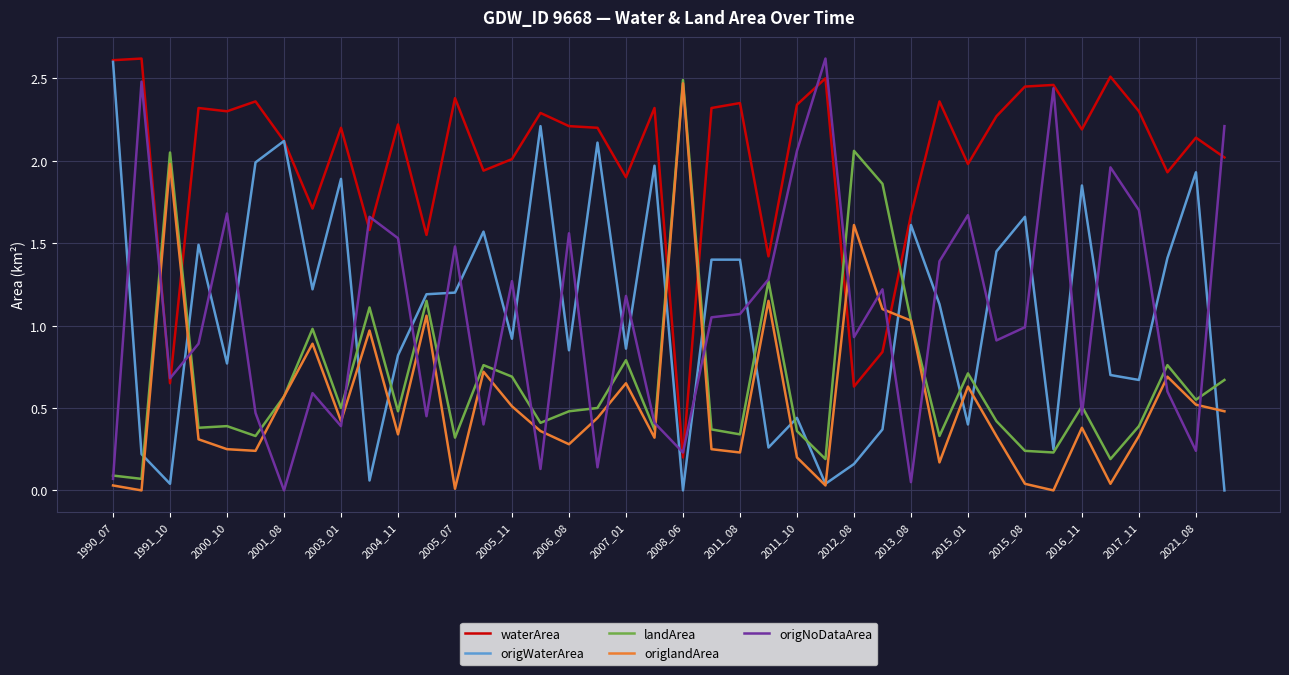

True or false: waterArea and origlandArea cross at least once.

True